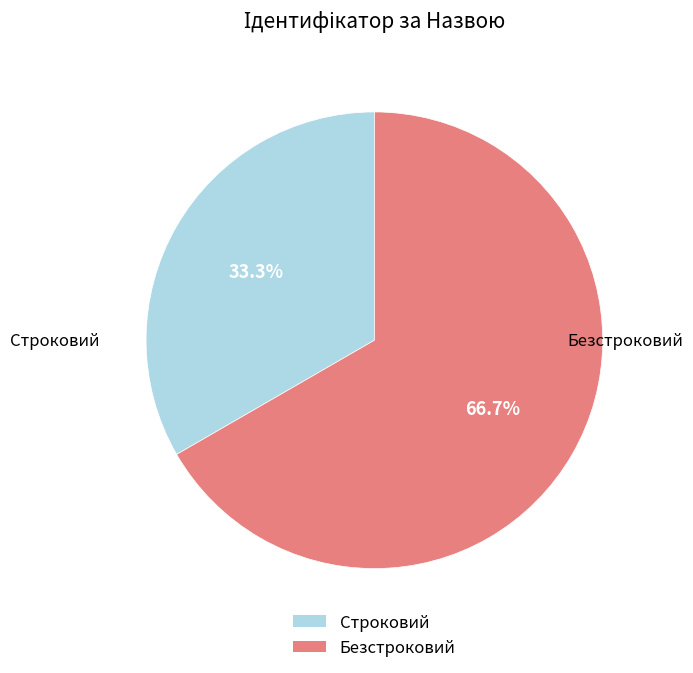

To the nearest percent, what percentage of the pie is Безстроковий?

67%